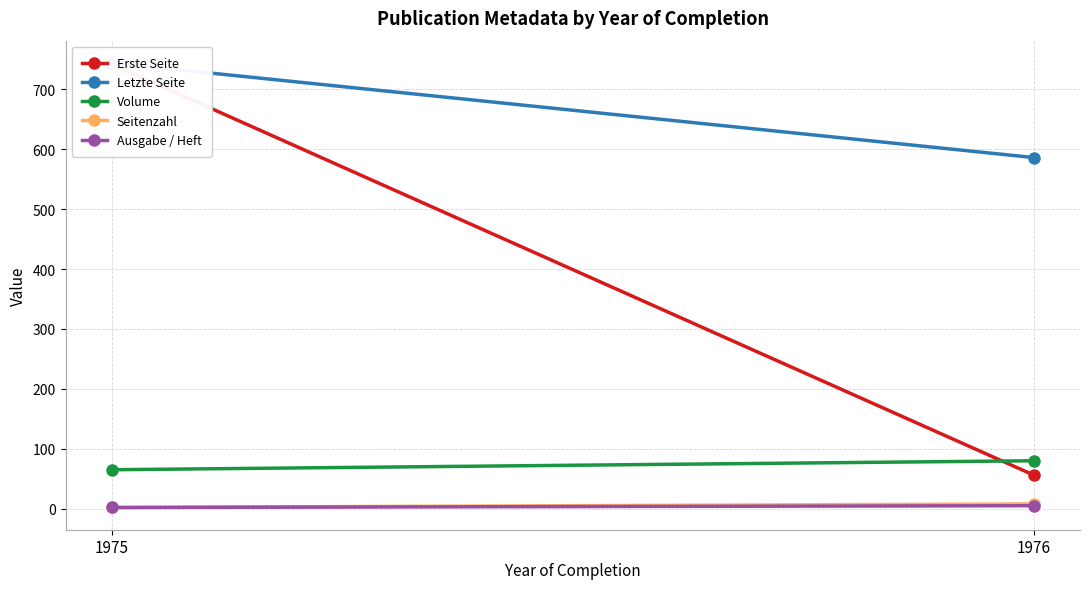

Reading right to left, extract all data points from this chart.

Erste Seite: 1976=56	1975=742
Letzte Seite: 1976=586	1975=744
Volume: 1976=80	1975=65
Seitenzahl: 1976=8	1975=2
Ausgabe / Heft: 1976=5	1975=2